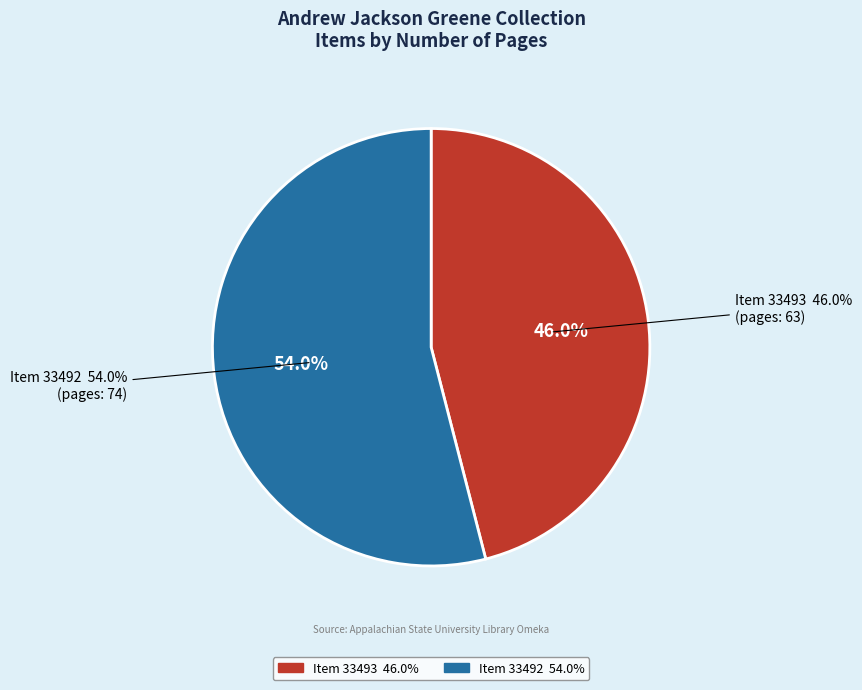

Is 33492 the majority of the pie?

Yes